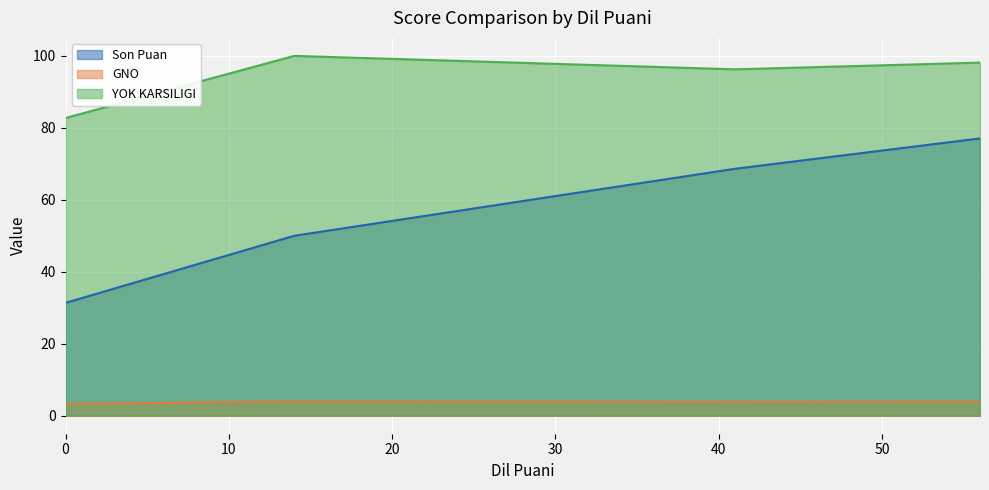

True or false: YOK KARSILIGI and Son Puan intersect in this chart.

False